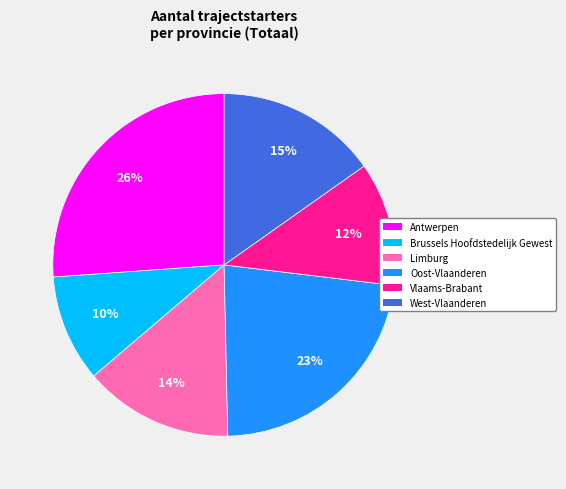

Rank the categories by value from highest to lowest.

Antwerpen, Oost-Vlaanderen, West-Vlaanderen, Limburg, Vlaams-Brabant, Brussels Hoofdstedelijk Gewest